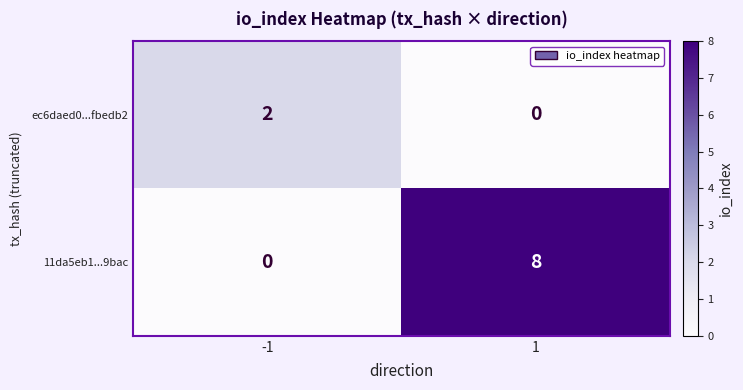

Which series has the largest total across all categories?

11da5eb1...9bac